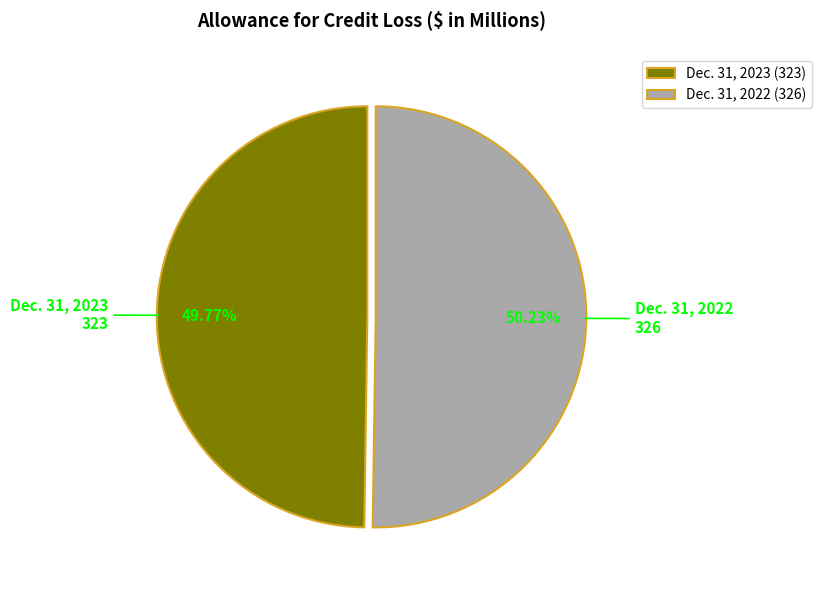

Rank the categories by value from lowest to highest.

Dec. 31, 2023, Dec. 31, 2022